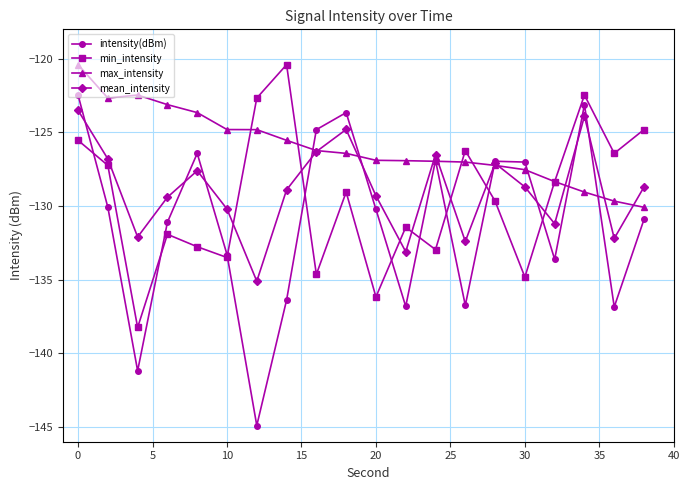

What is the maximum value for max_intensity?

-120.4